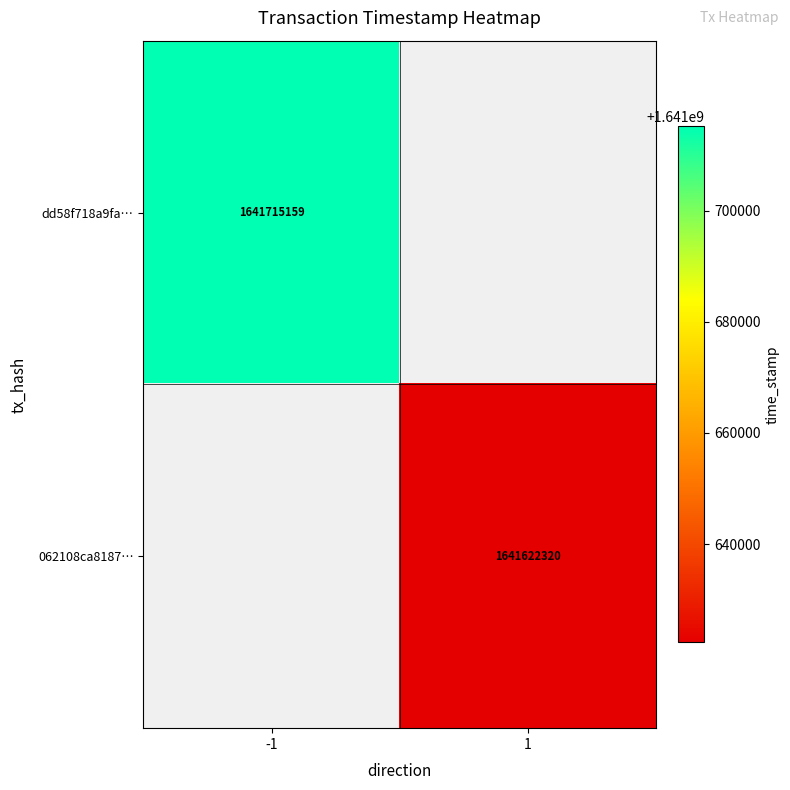

True or false: dd58f718a9fa… has a value of 519287722 at -1.

False